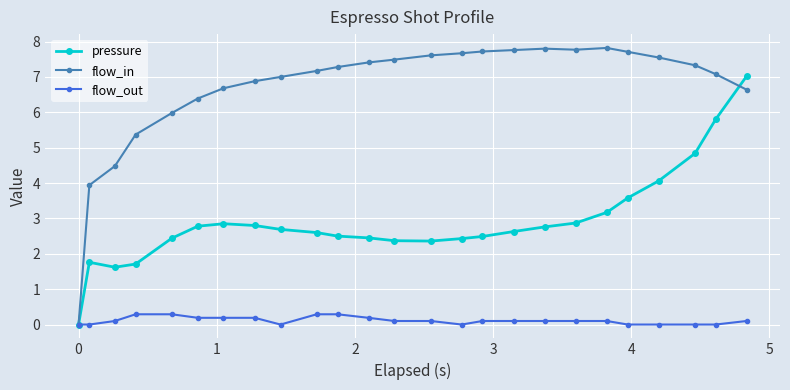

What is the value of the pressure point at the 3rd from the left?

1.6